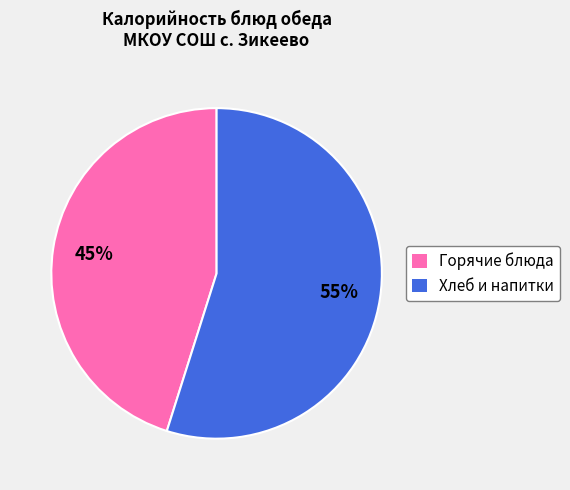

Between Хлеб и напитки and Горячие блюда, which is larger?

Хлеб и напитки